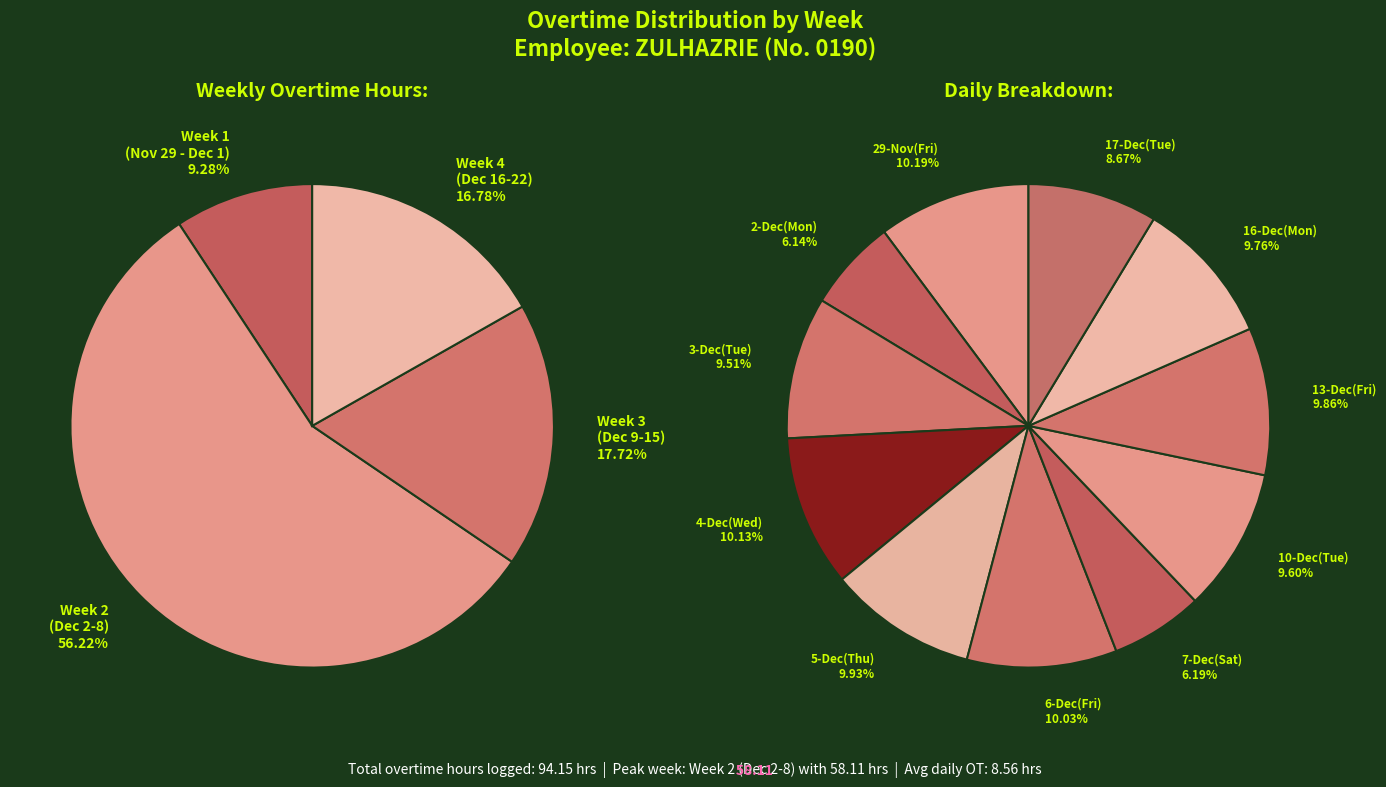

To the nearest percent, what is the difference between the largest and smallest slice percentages?

4%